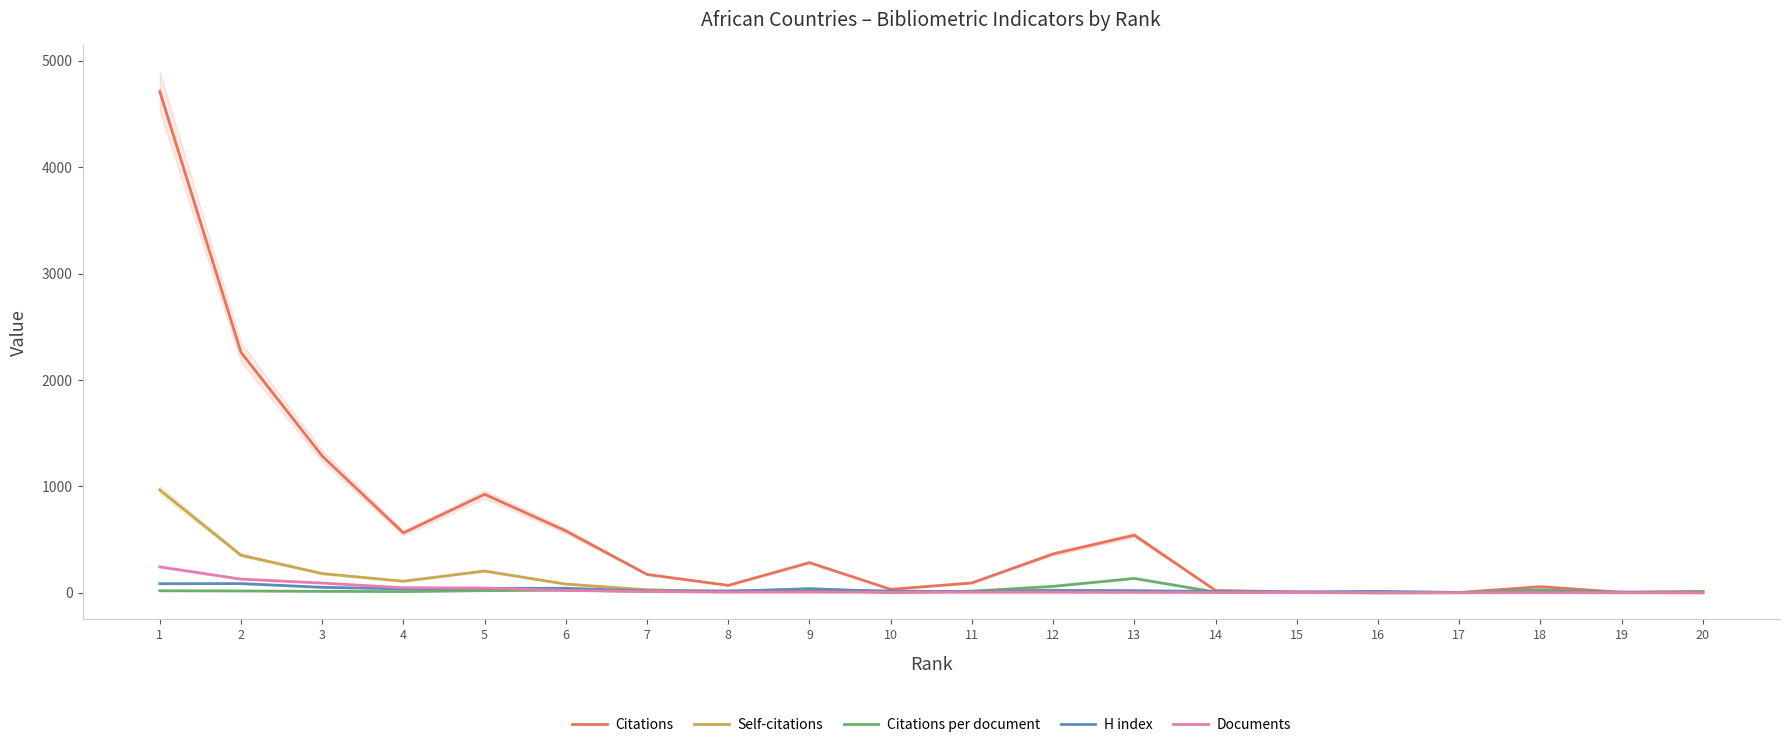

Reading left to right, transcribe all the data shown in this chart.

Citations: 4711.0	2260.0	1286.0	563.0	926.0	582.0	173.0	70.0	284.0	33.0	93.0	366.0	542.0	22.0	9.0	1.0	3.0	58.0	5.0	12.0
Self-citations: 967.0	354.0	181.0	109.0	205.0	82.0	29.0	12.0	28.0	1.0	15.0	25.0	16.0	6.0	2.0	0.0	0.0	2.0	0.0	0.0
Citations per document: 19.3	17.5	14.0	11.7	20.6	25.3	14.4	10.0	40.6	5.5	15.5	61.0	135.5	7.3	3.0	0.5	1.5	29.0	2.5	12.0
H index: 86.0	87.0	52.0	37.0	42.0	43.0	18.0	18.0	33.0	17.0	11.0	22.0	20.0	13.0	8.0	14.0	4.0	7.0	7.0	3.0
Documents: 244.0	129.0	92.0	48.0	45.0	23.0	12.0	7.0	7.0	6.0	6.0	6.0	4.0	3.0	3.0	2.0	2.0	2.0	2.0	1.0